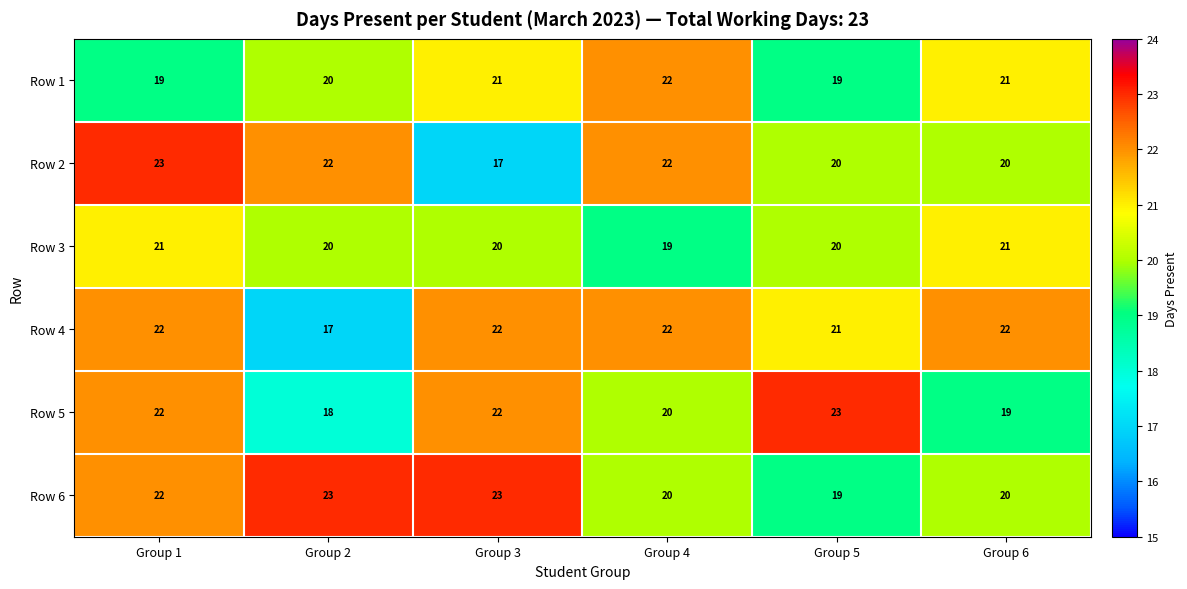

Which series has the largest range (max minus min)?

Row 2